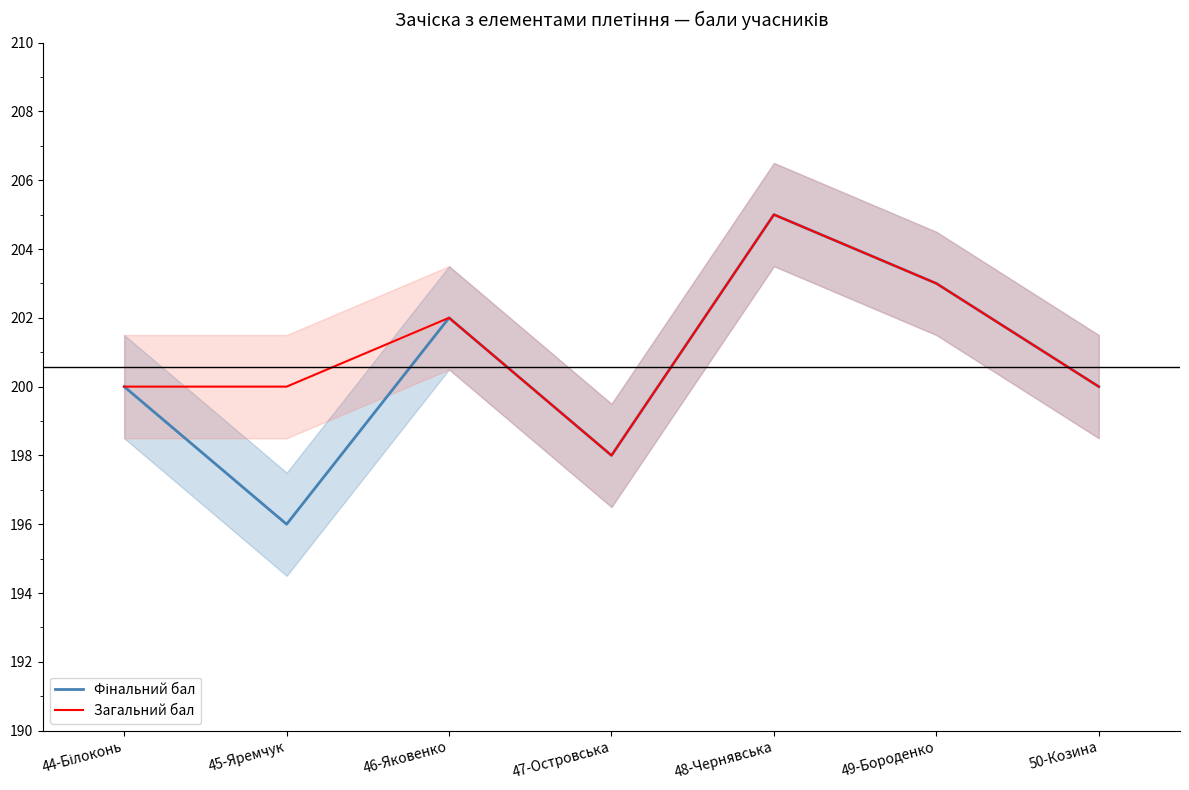

What is the maximum value shown in the chart?

205